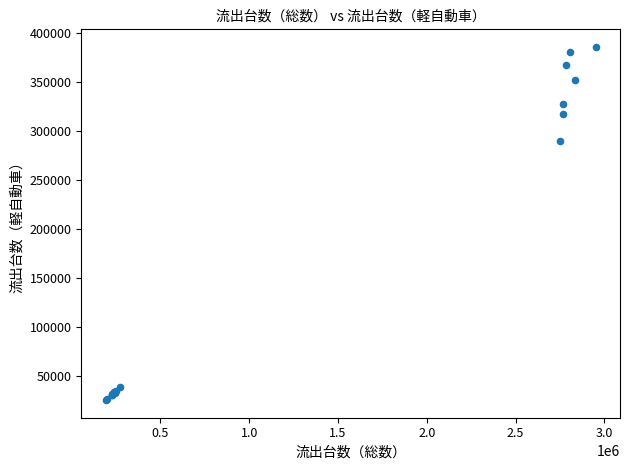

What Y value in the scatter plot is closest to 205723?

290367